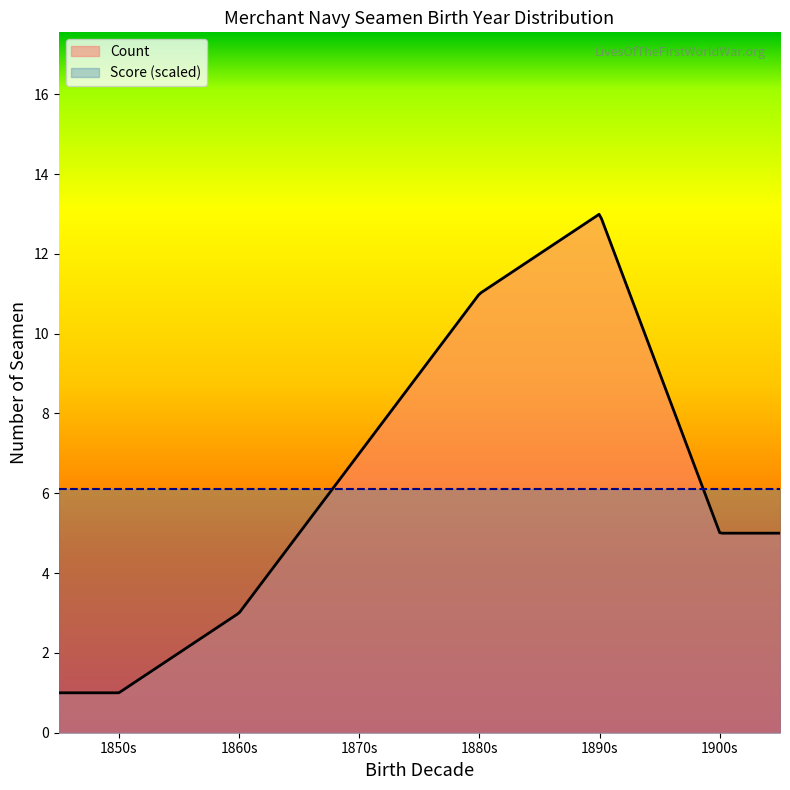

Rank the series by their maximum value, from highest to lowest.

Count, Score (scaled)